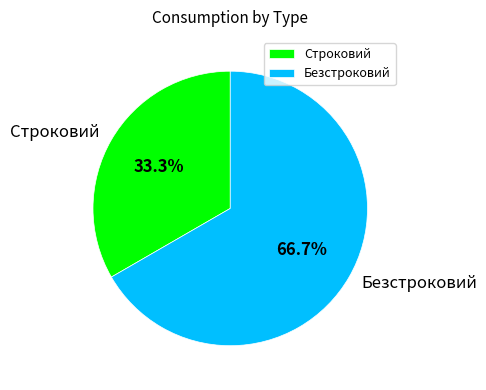

Is it true that Строковий is 33% of the pie?

True